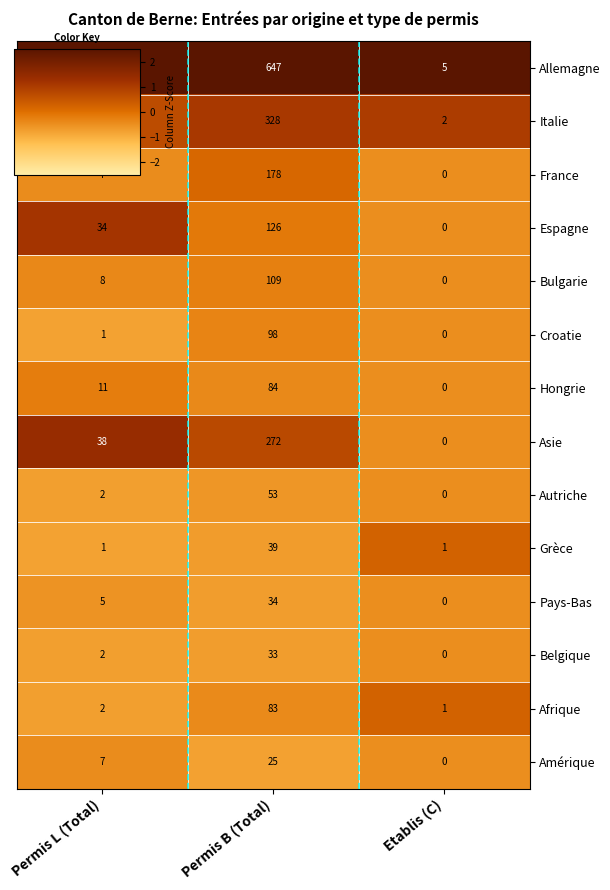

The Autriche series shows 87 at Permis B (Total). True or false?

False